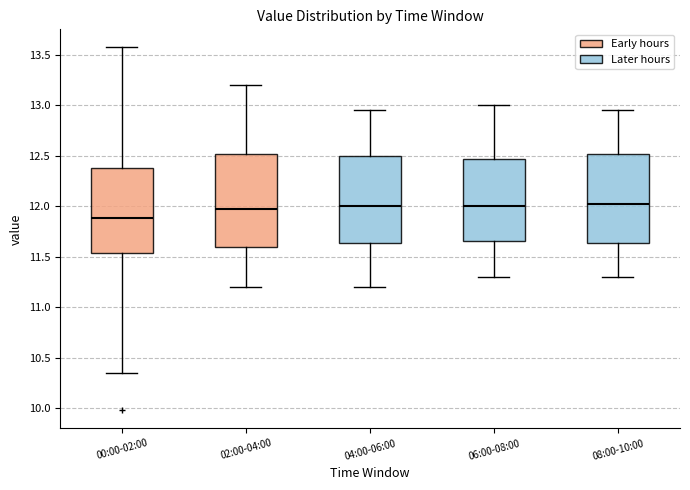

Reading left to right, transcribe this box plot: for each box, give where its median line is, the range the box spans, and where its two whiskers end, as read against the y-axis. The values are not printed on the chart, so give them approximately, as read against the axis.

00:00-02:00: median 11.90, box 11.55 to 12.40, whiskers 10.35 to 13.55
02:00-04:00: median 12.00, box 11.60 to 12.50, whiskers 11.20 to 13.20
04:00-06:00: median 12.00, box 11.65 to 12.50, whiskers 11.20 to 12.95
06:00-08:00: median 12.00, box 11.65 to 12.45, whiskers 11.30 to 13.00
08:00-10:00: median 12.05, box 11.65 to 12.50, whiskers 11.30 to 12.95